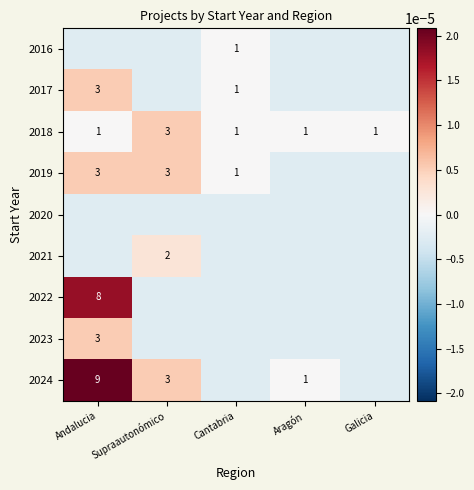

Is the value of 2019 at Cantabria greater than the value of 2018 at Supraautonómico?

No